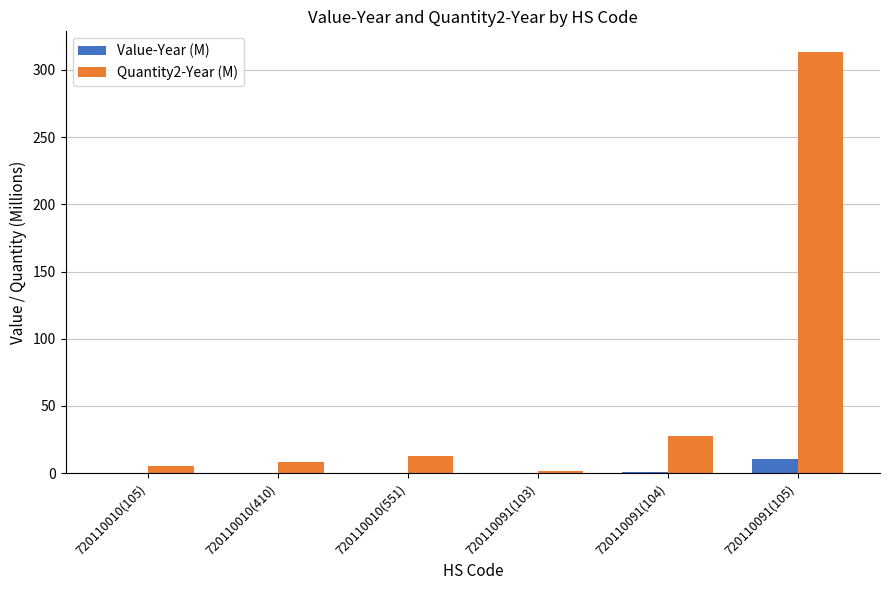

Which series changed the most between 720110010(410) and 720110091(105)?

Quantity2-Year (M)